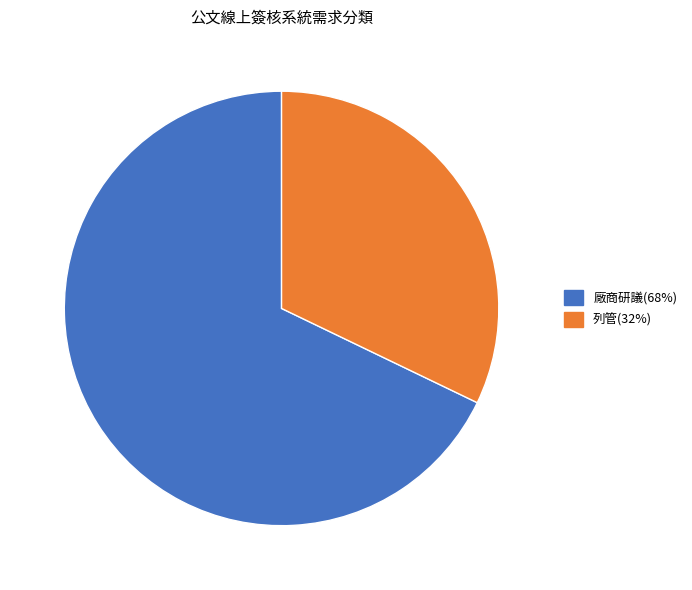

Rank the categories by value from lowest to highest.

列管, 廠商研議